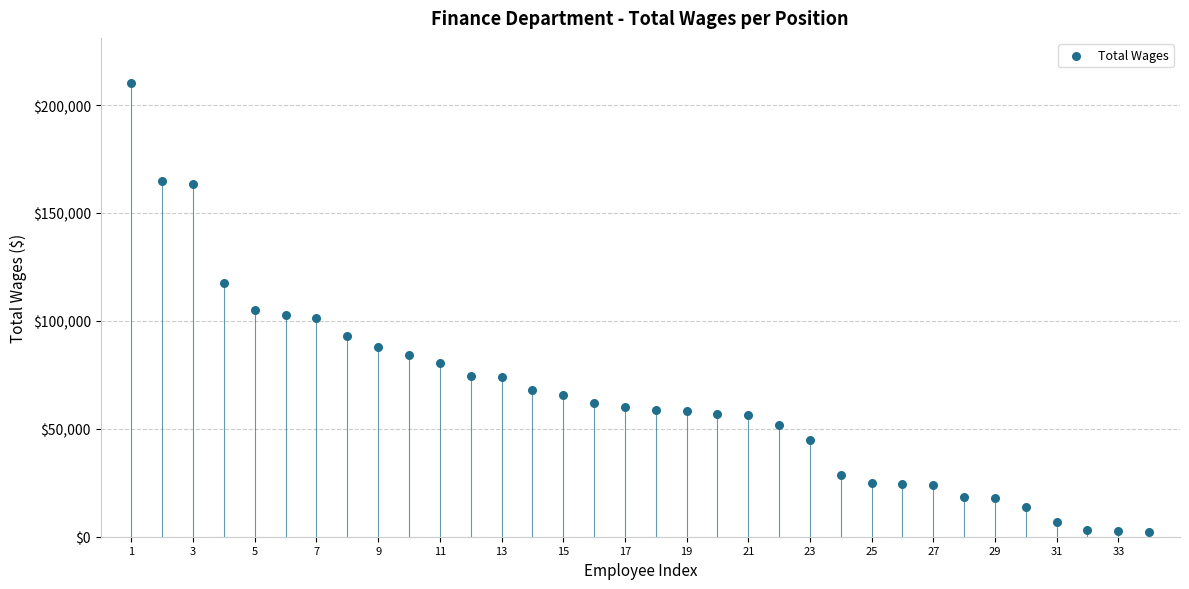

What is the range of Y values (max minus min)?

207889